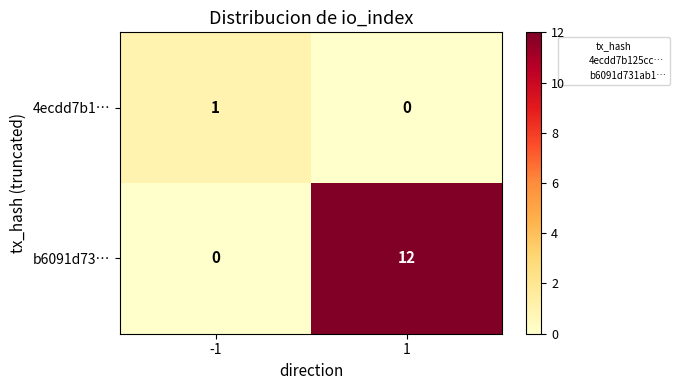

What is the spread (max minus min) of values at -1?

1